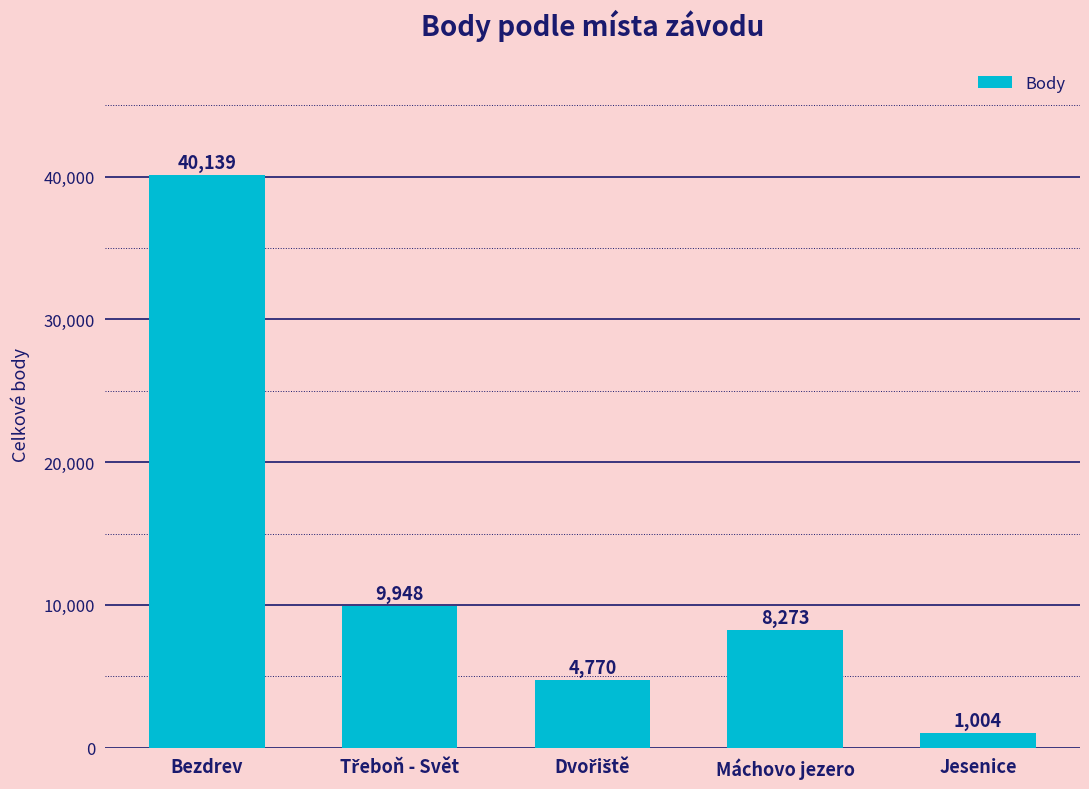

Which category has the highest value across all series?

Bezdrev